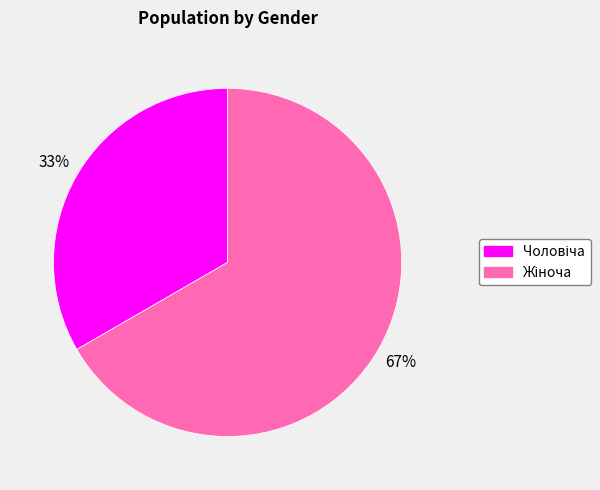

To the nearest percent, what is the average slice percentage?

50%